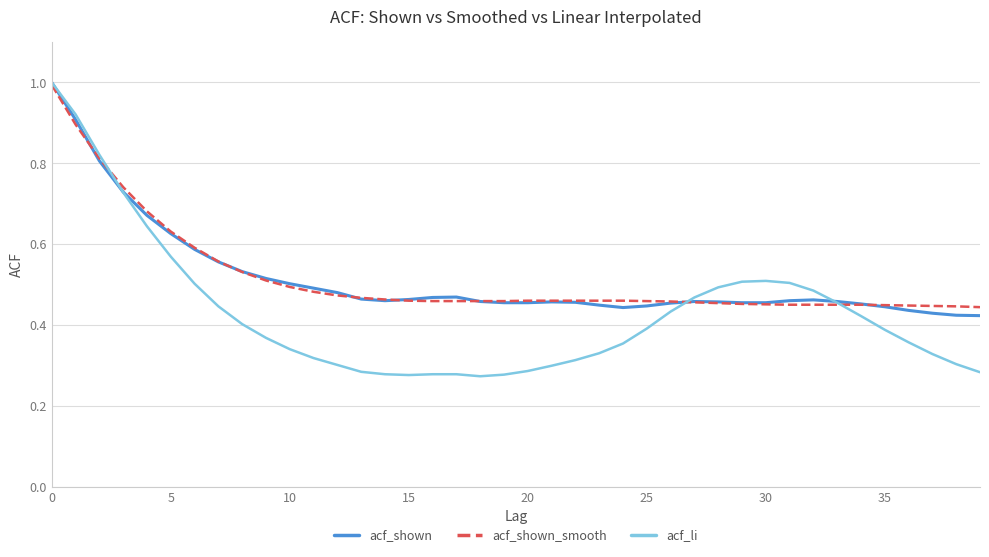

What is the maximum value shown in the chart?

1.0